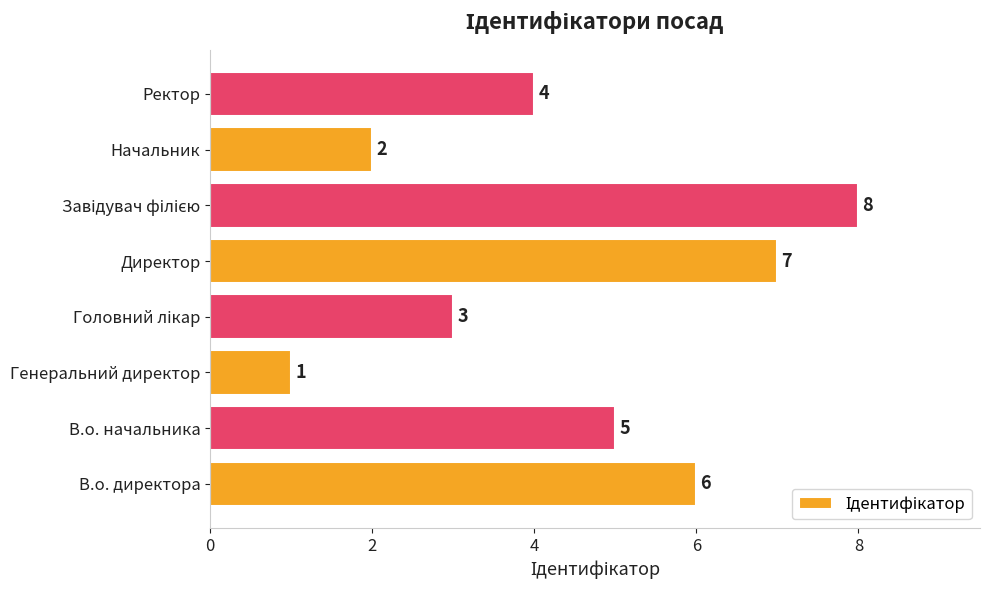

The chart shows a value of 4 at Ректор. True or false?

True